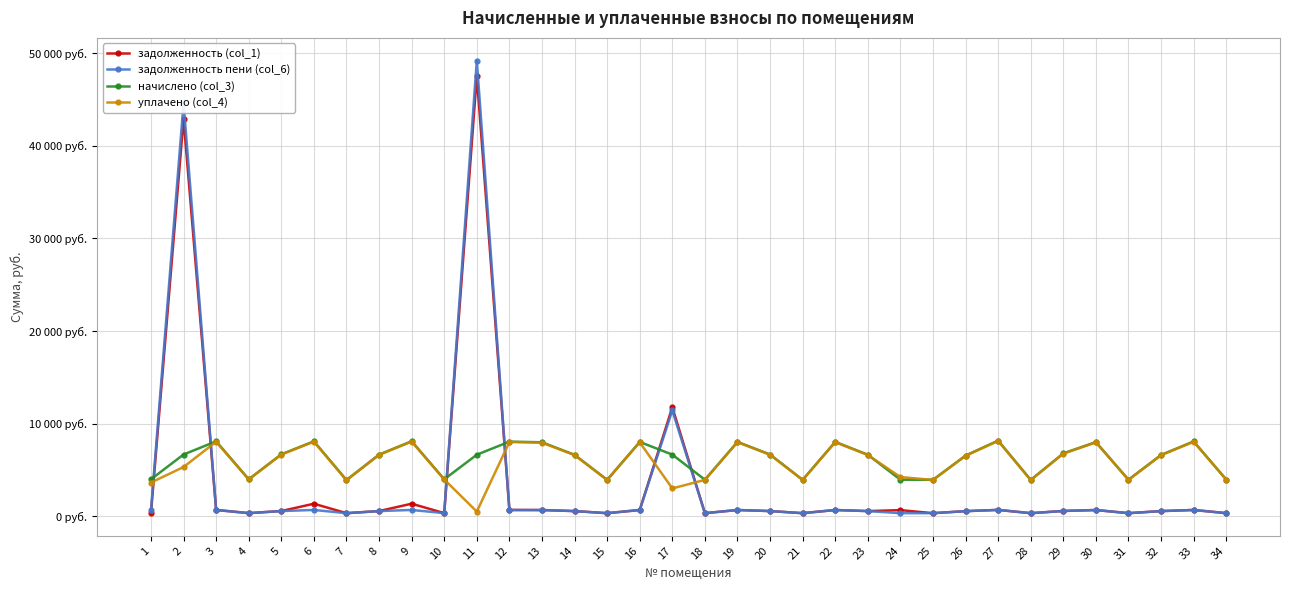

Which series ends up on top after the final intersection of задолженность (col_1) and начислено (col_3)?

начислено (col_3)